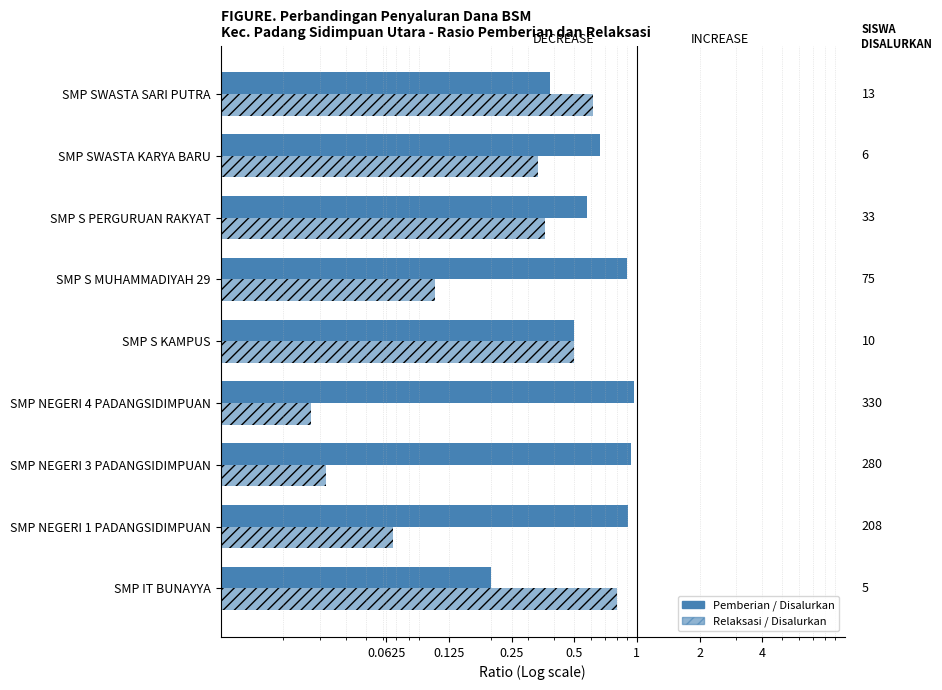

Rank the series by their maximum value, from highest to lowest.

Pemberian / Disalurkan, Relaksasi / Disalurkan